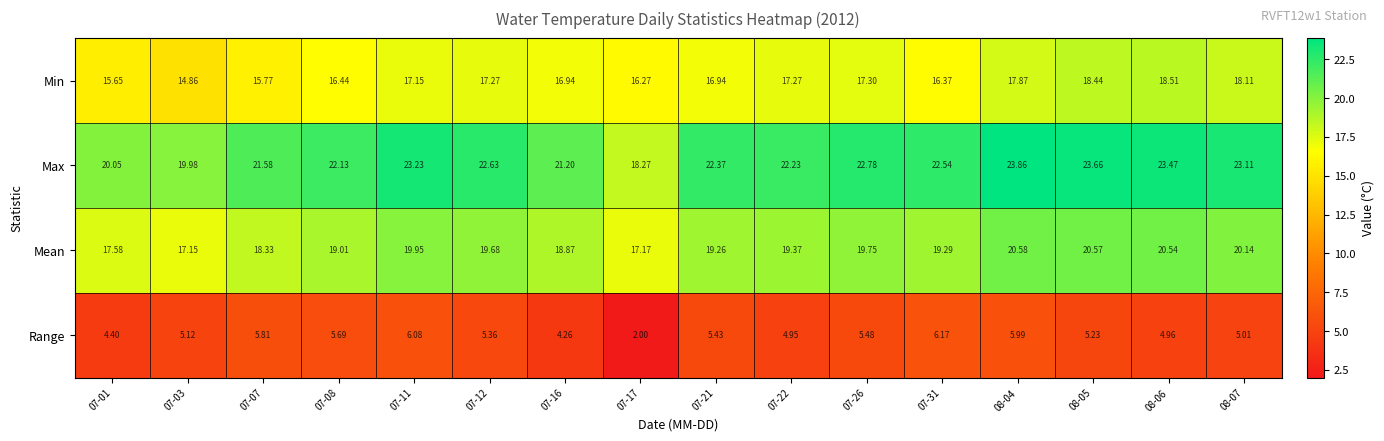

Rank the series by their maximum value, from highest to lowest.

Max, Mean, Min, Range